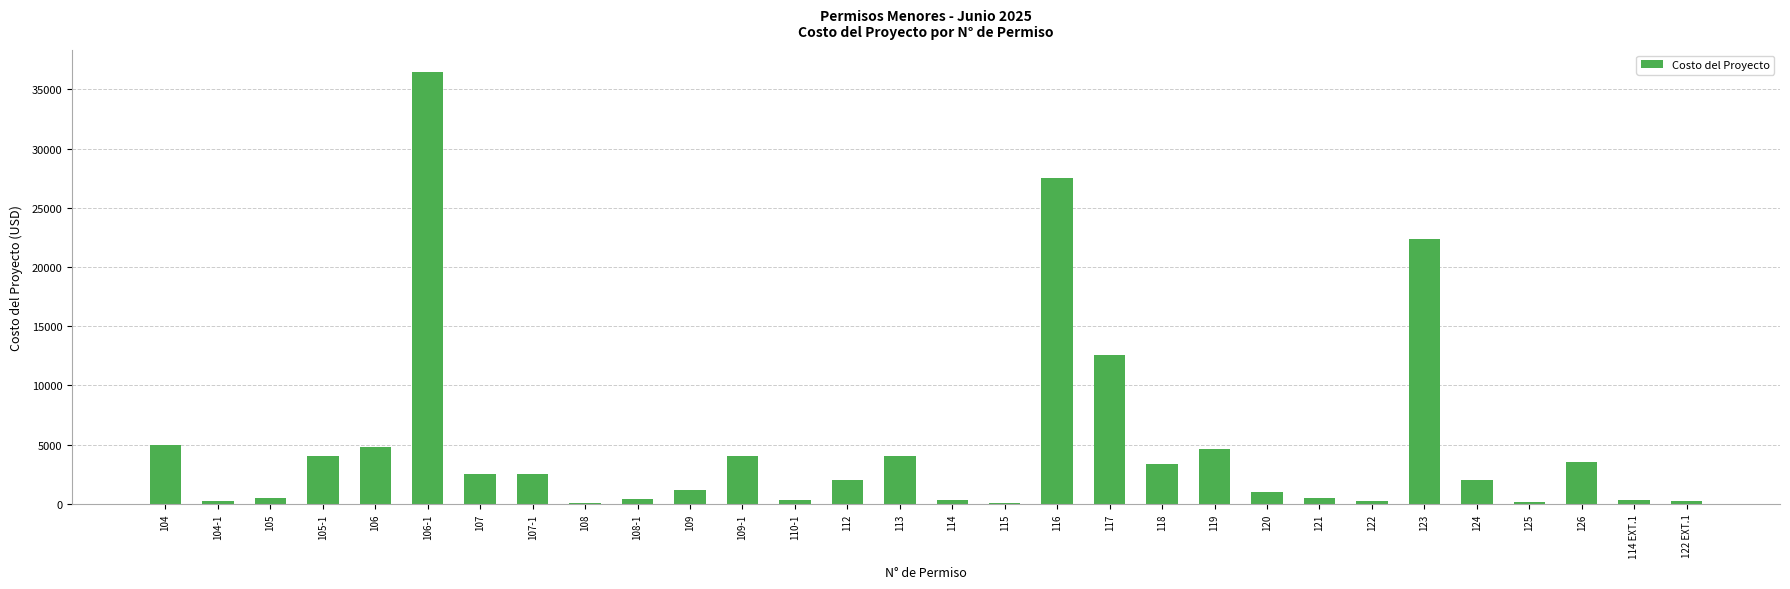

What is the sum of all values?

146817.7